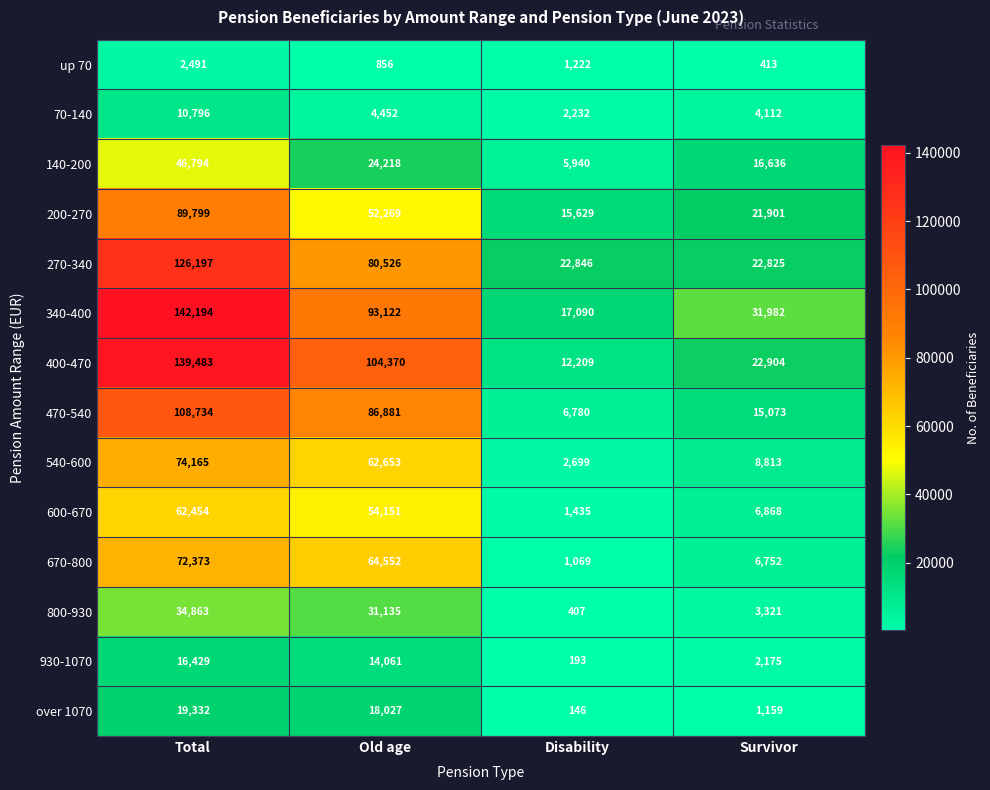

Which label corresponds to the smallest value in the chart?

Disability